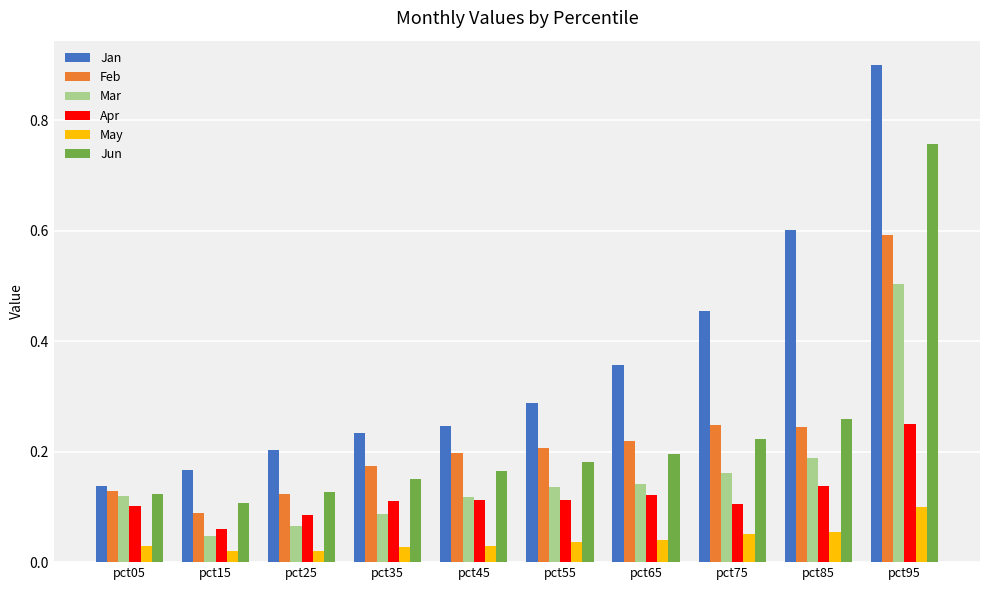

Which series changed the most between pct25 and pct95?

Jan